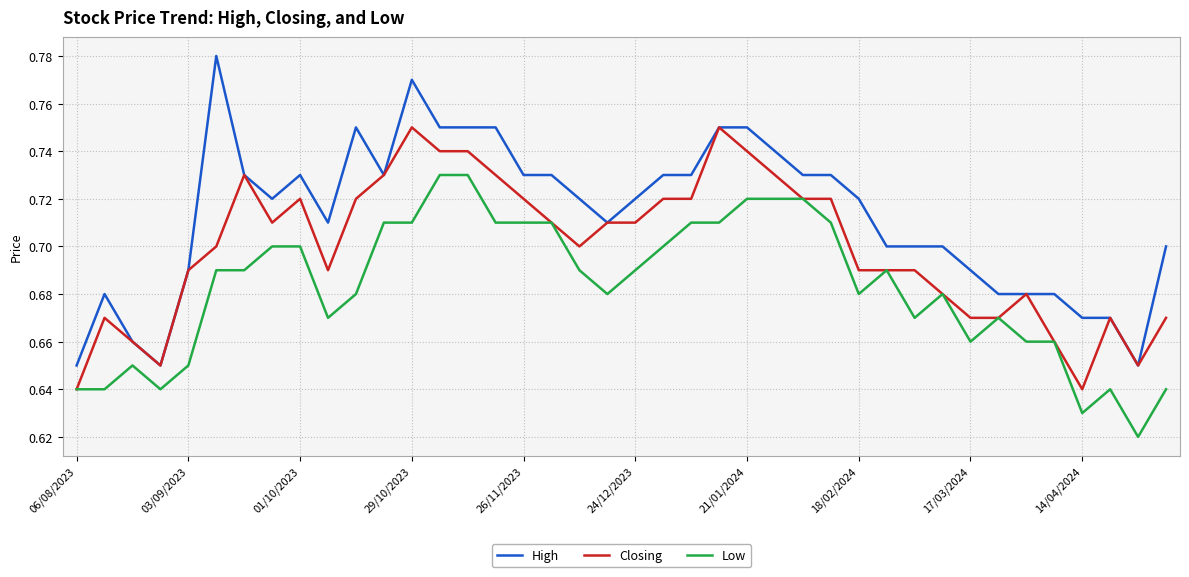

How many series are shown in this chart?

3